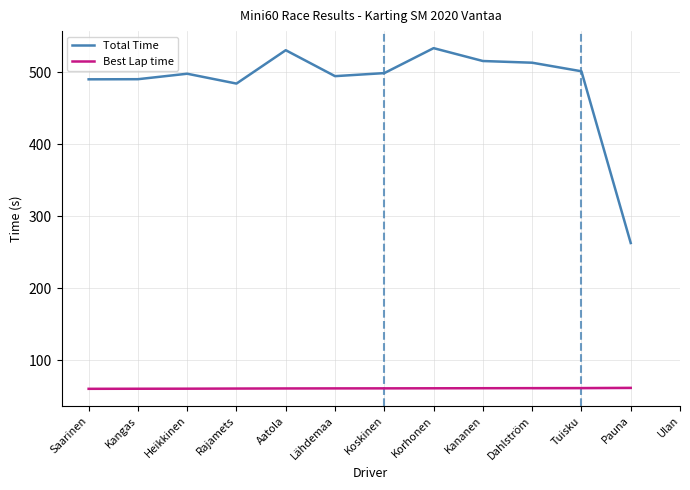

Between Kananen and Tuisku, which is larger?

Kananen